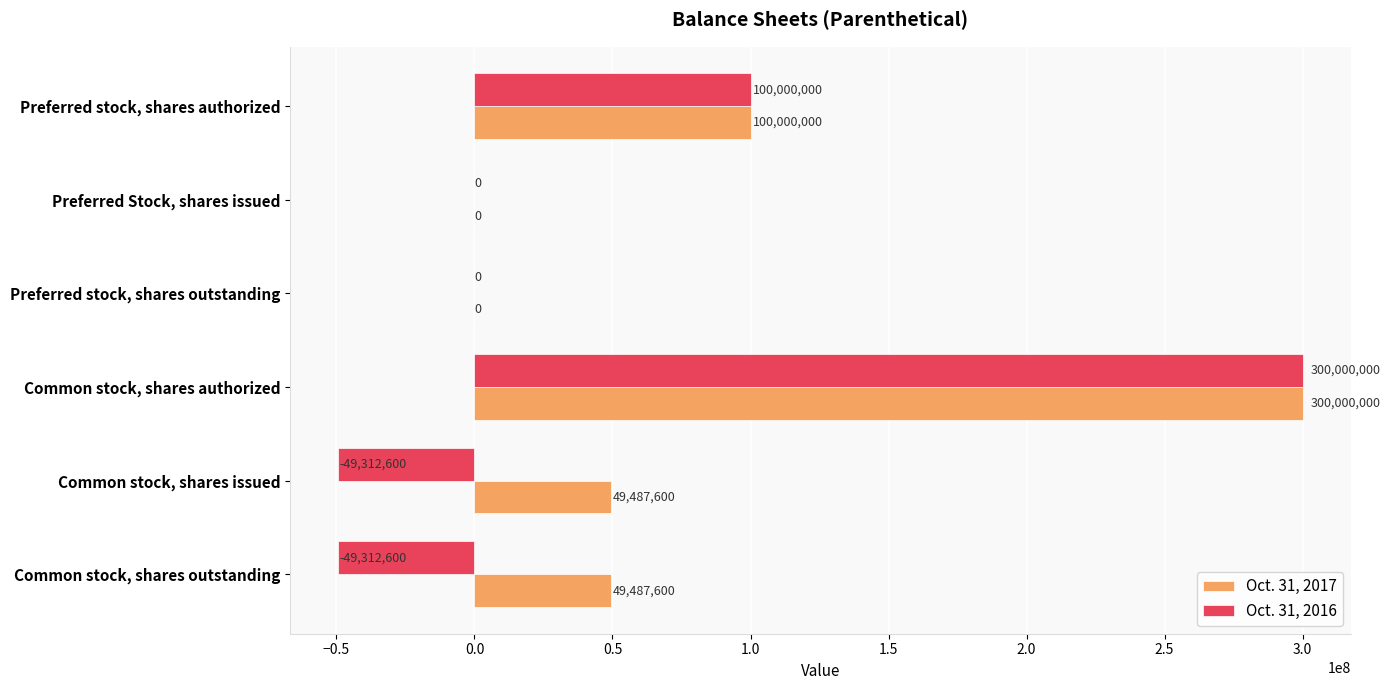

How many positive values does the Oct. 31, 2017 series have?

4